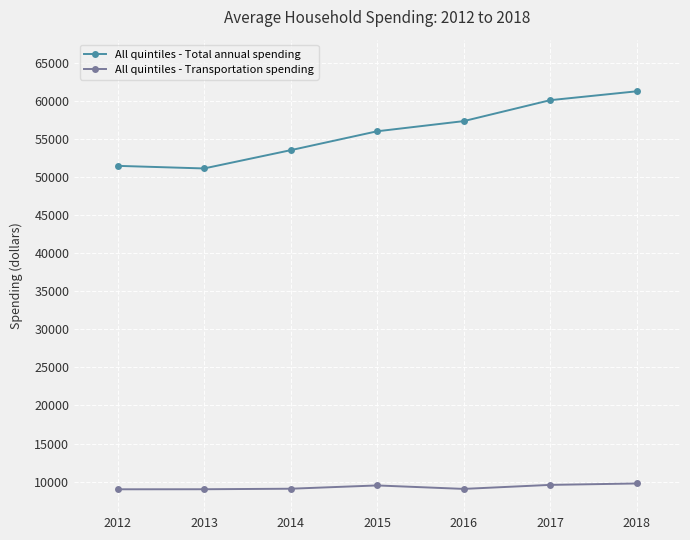

What is the value of the All quintiles - Total annual spending point at the 7th from the left?

61224